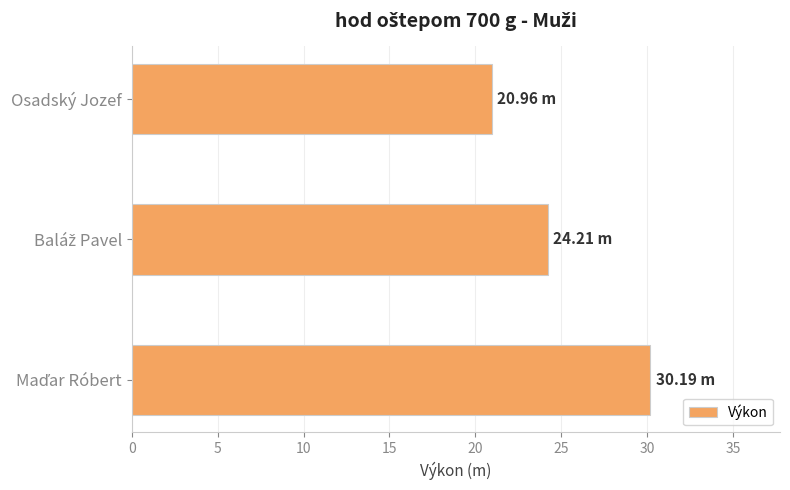

What is the sum of all values?

75.4